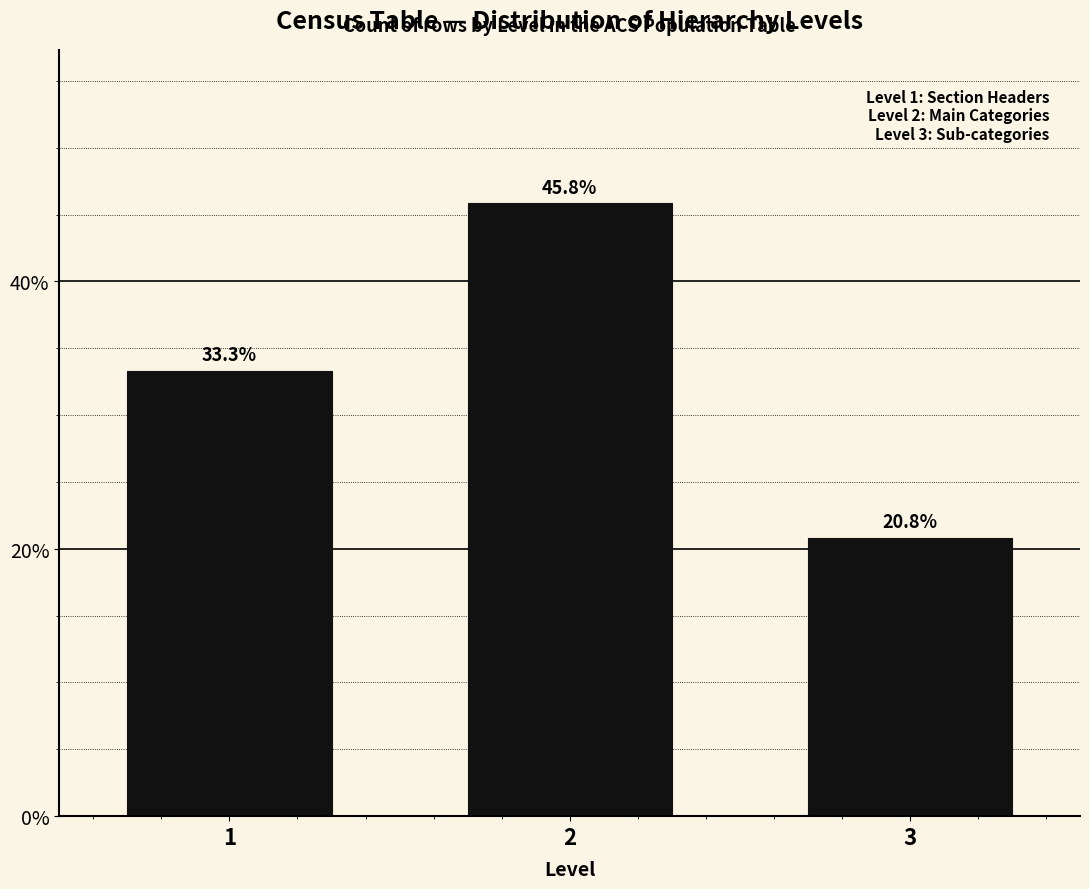

Reading left to right, extract all data points from this chart.

33.3	45.8	20.8